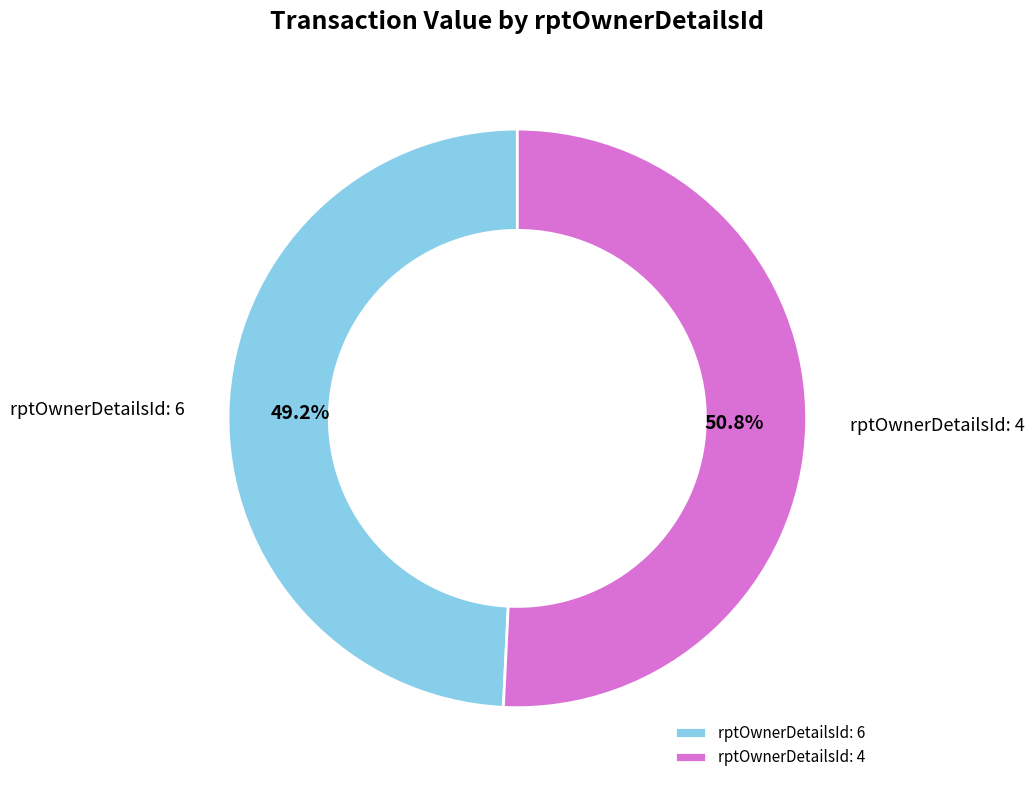

Which slice represents more than half of the pie?

rptOwnerDetailsId: 4